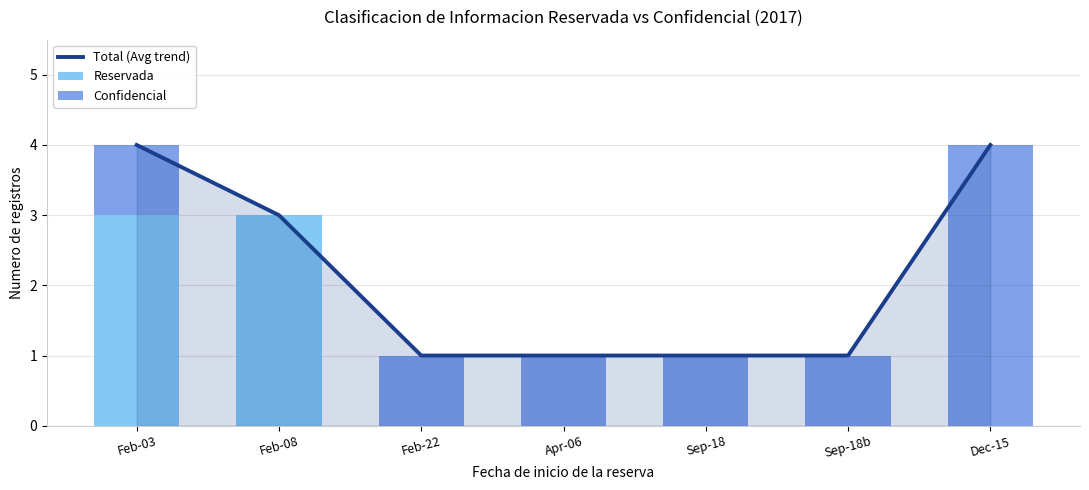

What is the difference between the Total (Avg trend) values at Sep-18b and Feb-08?

2